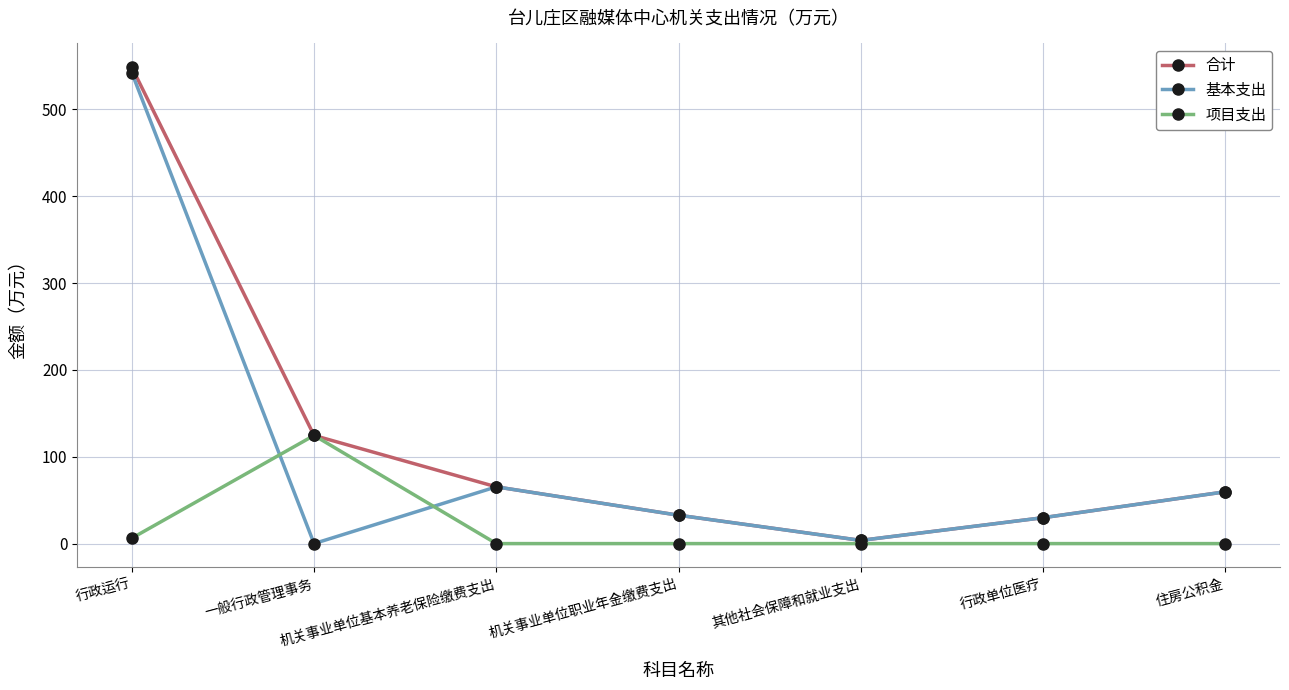

What is the label of the 3rd point from the right?

其他社会保障和就业支出